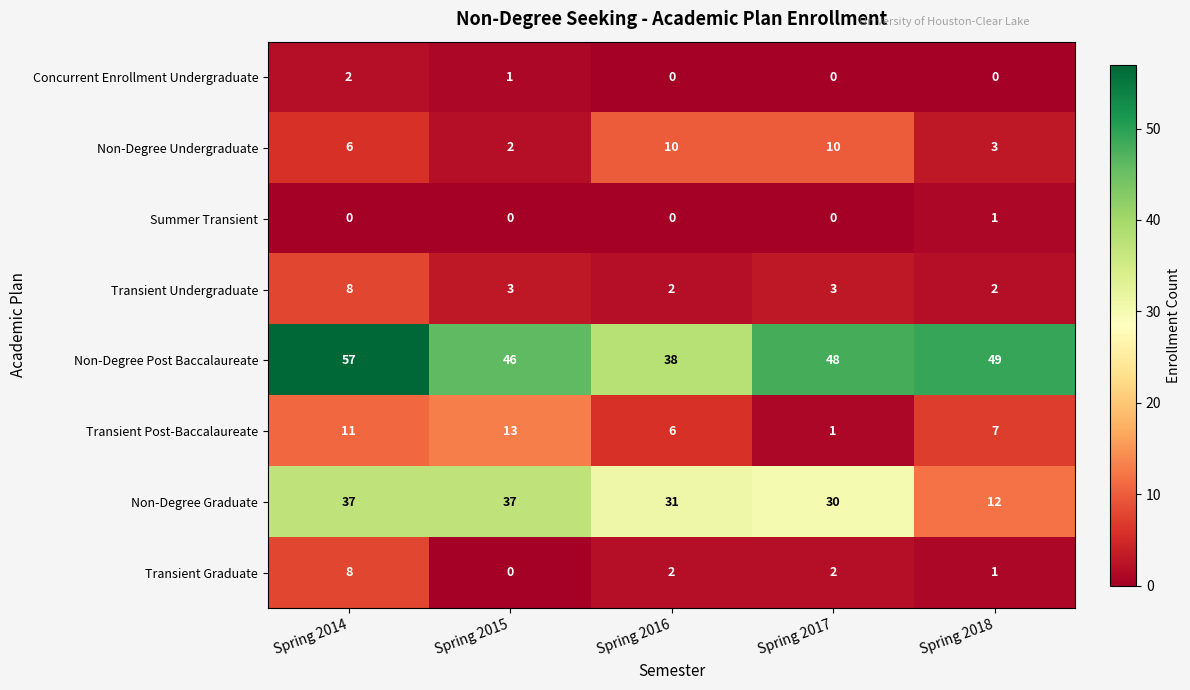

What is the lowest value of the Non-Degree Post Baccalaureate series?

38